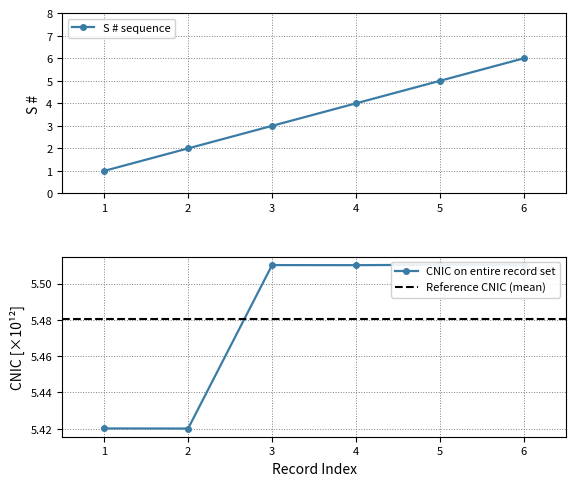

Which series ends up on top after the final intersection of CNIC and S #?

S #